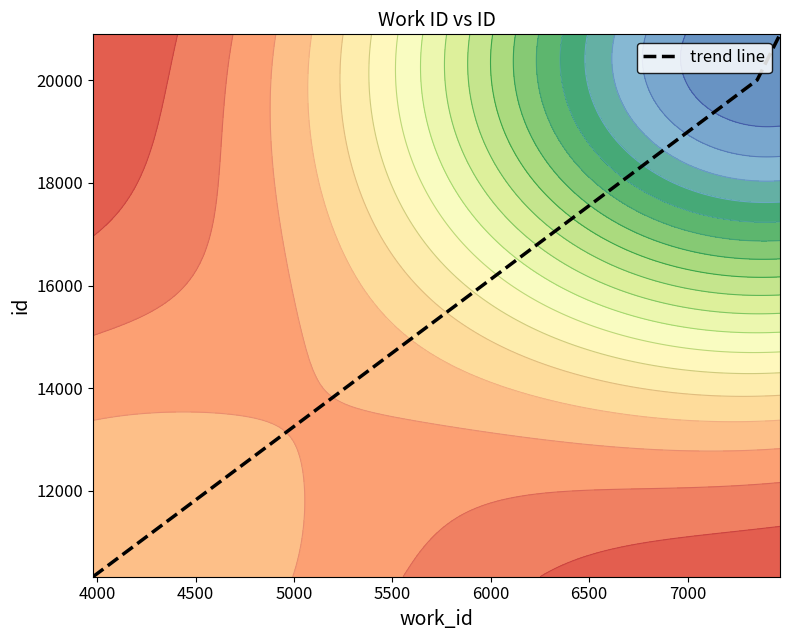

What is the value of the 1st point from the left?

10322